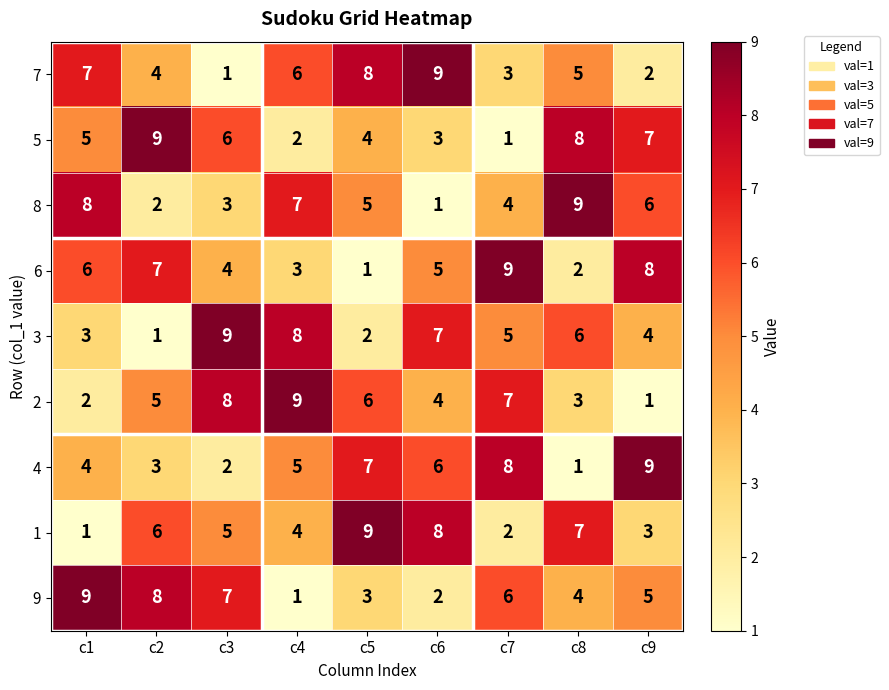

What is the difference between the 1 values at c1 and c2?

5